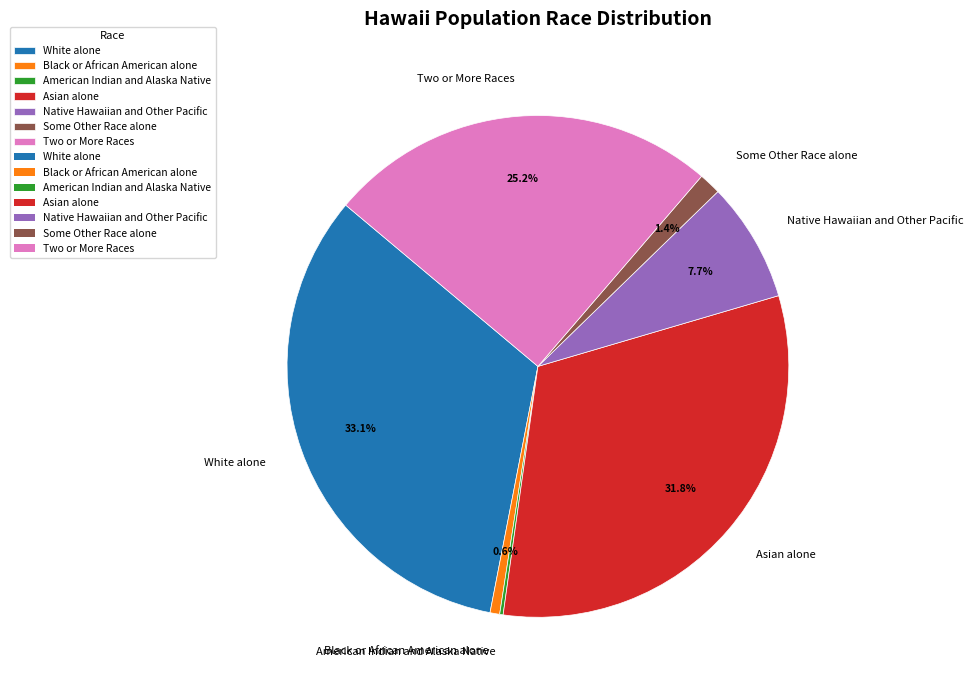

Which category has the biggest portion of the pie?

White alone